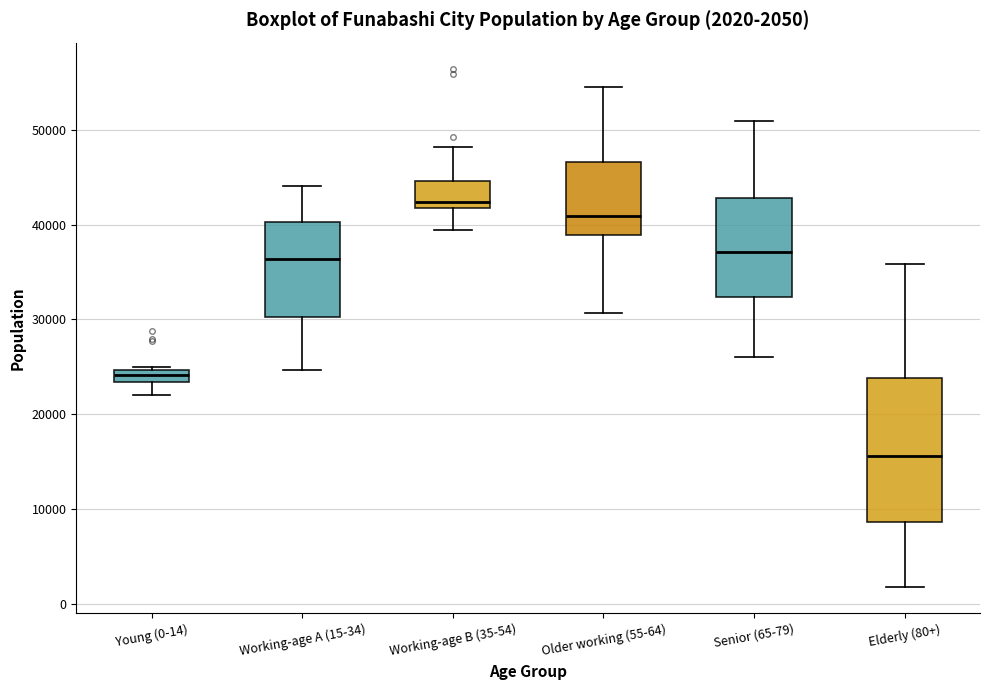

Comparing the boxes themselves (not the whiskers), which one is the tallest?

Elderly (80+)